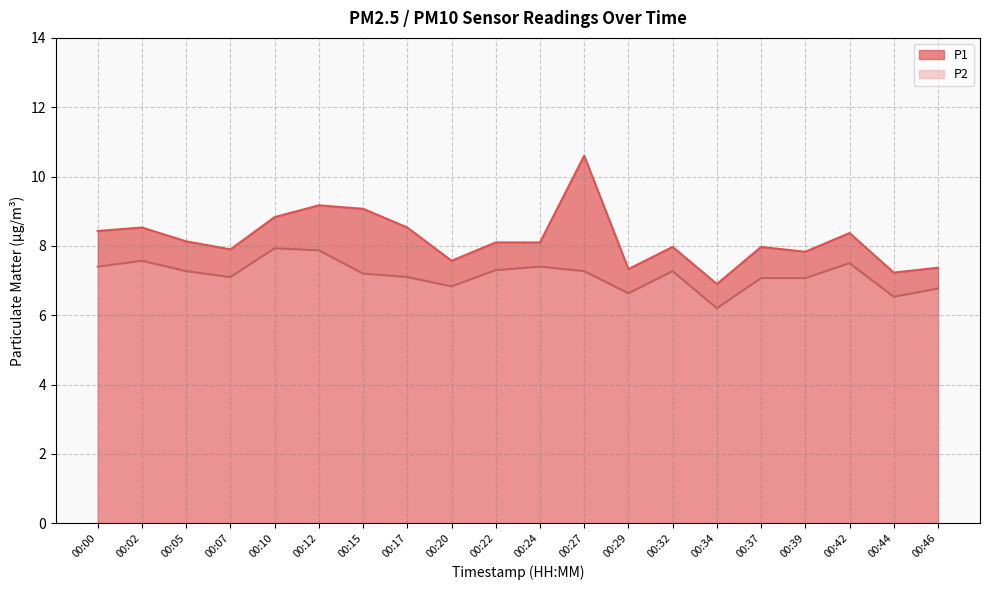

What is the value of the P2 point at the 16th from the left?

7.1